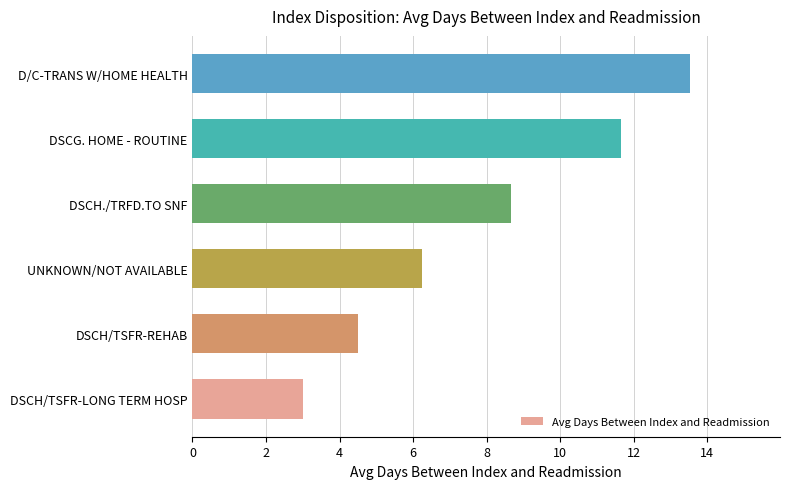

What is the ratio of the value at UNKNOWN/NOT AVAILABLE to the value at D/C-TRANS W/HOME HEALTH?

0.5